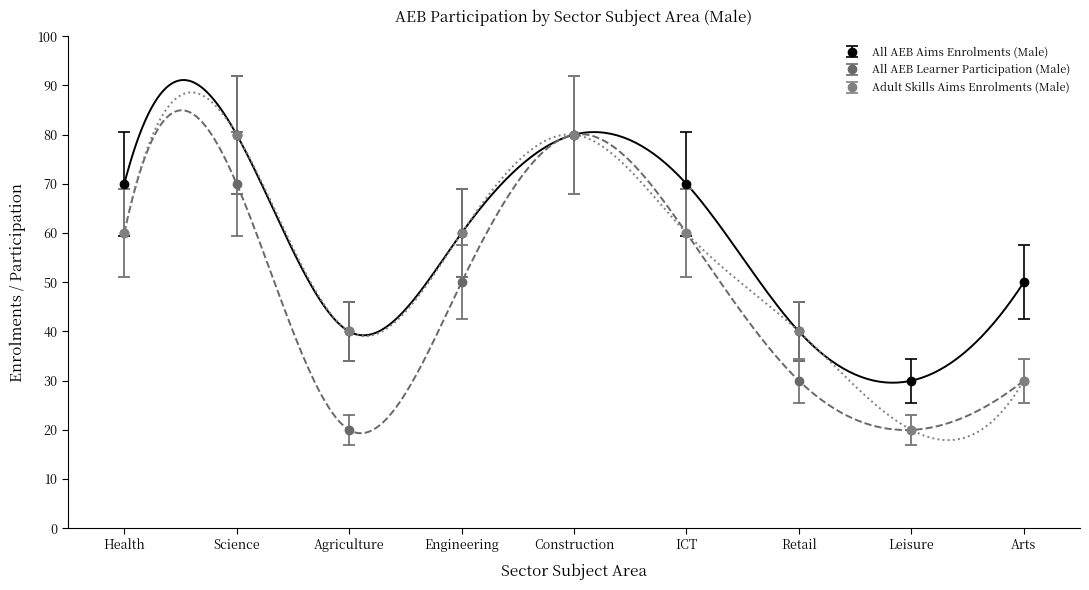

How many interior local valleys does the All AEB Aims Enrolments (Male) series have?

2